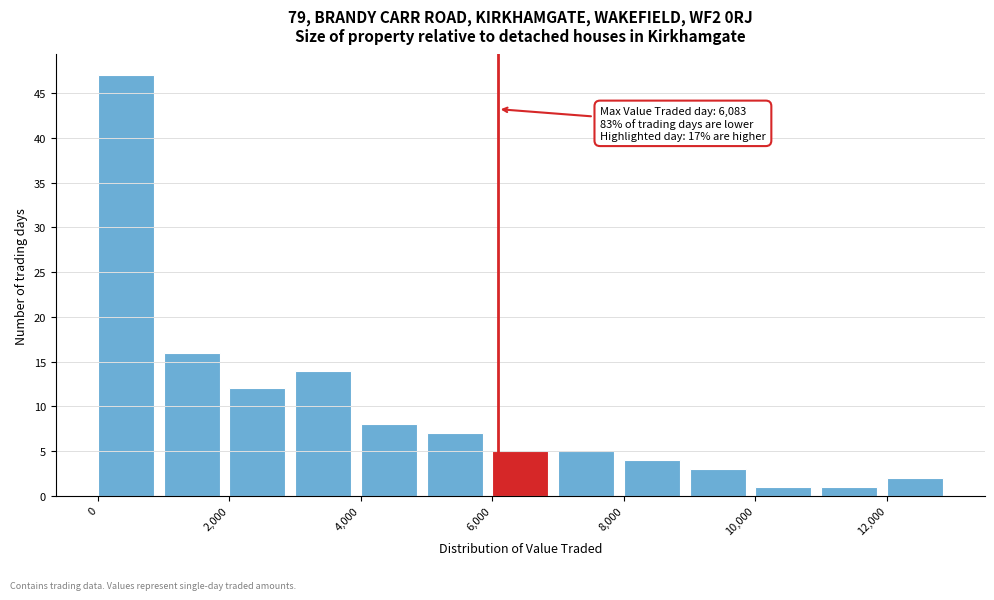

Over which range of the x-axis is the bar tallest?

0 to 1000